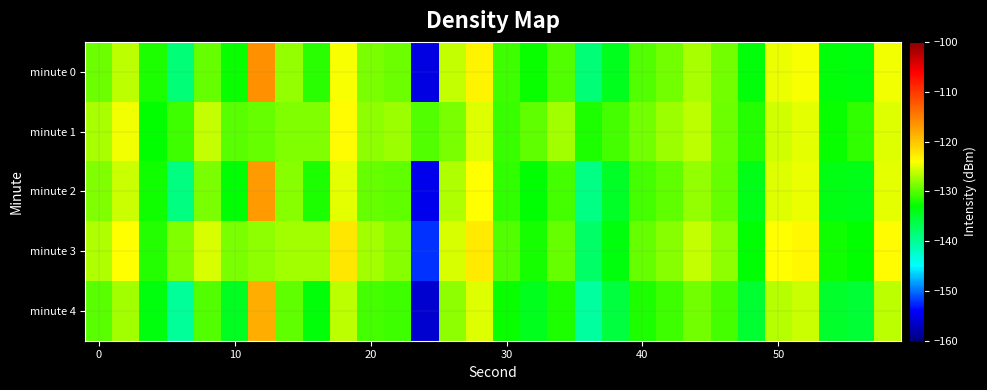

Rank the series by their maximum value, from highest to lowest.

minute 0, minute 2, minute 4, minute 3, minute 1